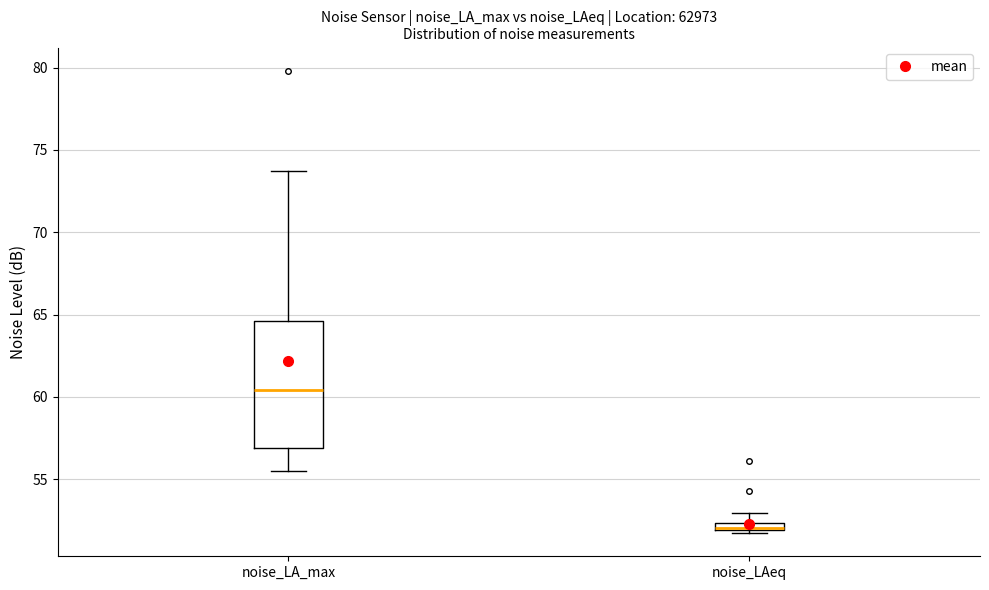

Where does the upper whisker of the box for noise_LAeq end on the y-axis? The values are not printed on the chart, so give them approximately, as read against the axis.

53.0